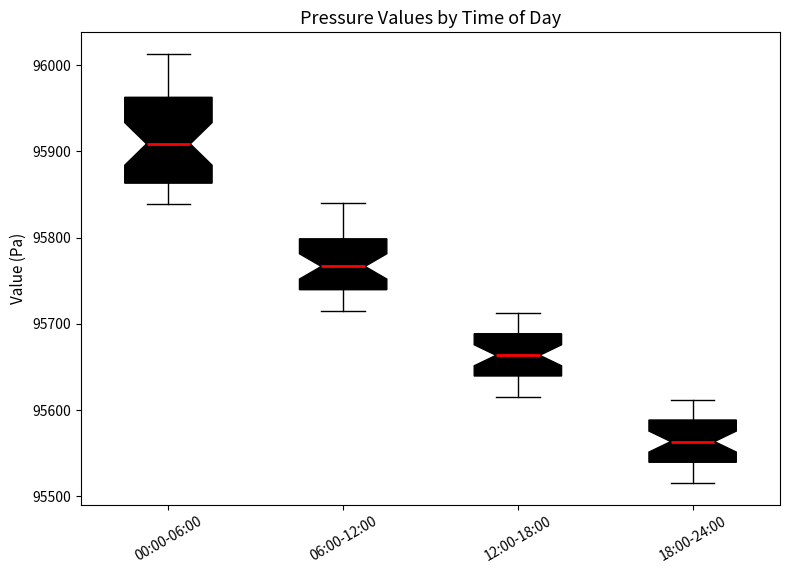

Which box has the highest median line?

00:00-06:00